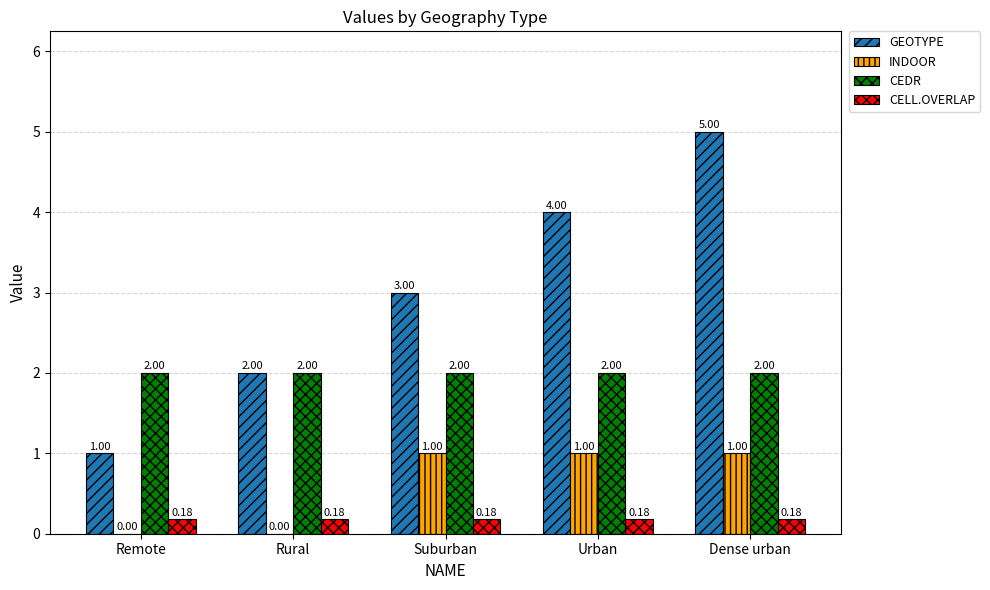

What is the total value across all series at Dense urban?

8.2